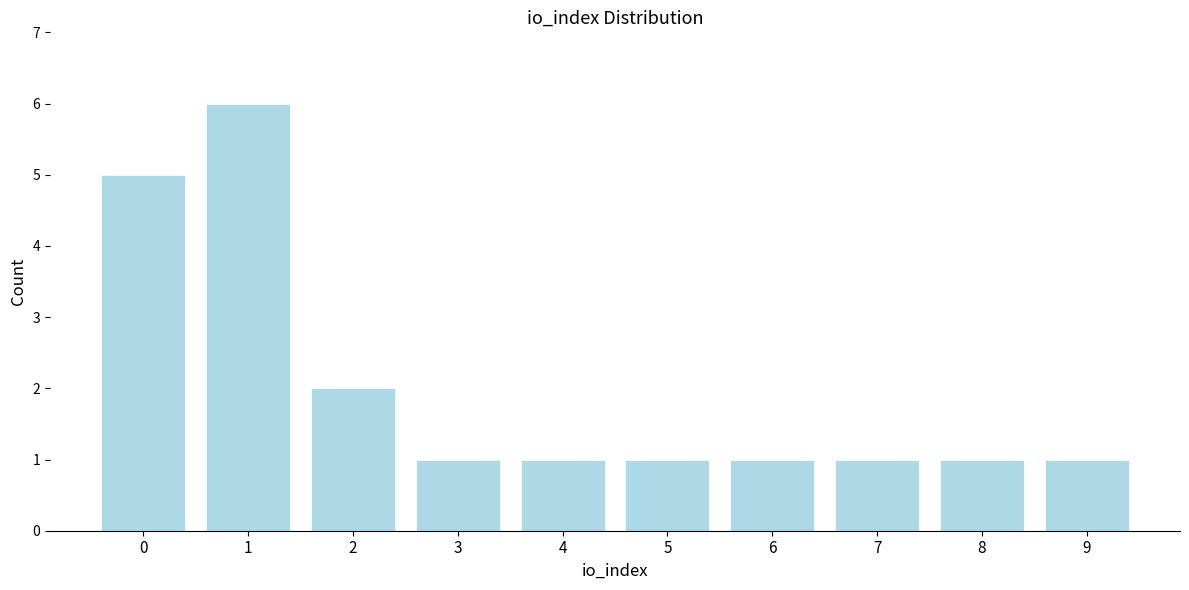

Reading left to right, extract all data points from this chart.

5	6	2	1	1	1	1	1	1	1